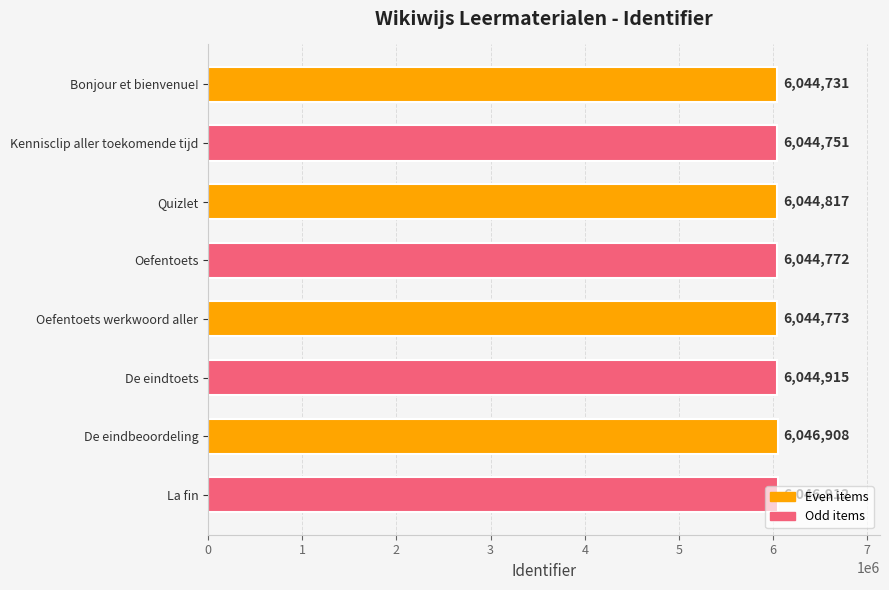

Rank the categories by value from highest to lowest.

La fin, De eindbeoordeling, De eindtoets, Quizlet, Oefentoets werkwoord aller, Oefentoets, Kennisclip aller toekomende tijd, Bonjour et bienvenue!